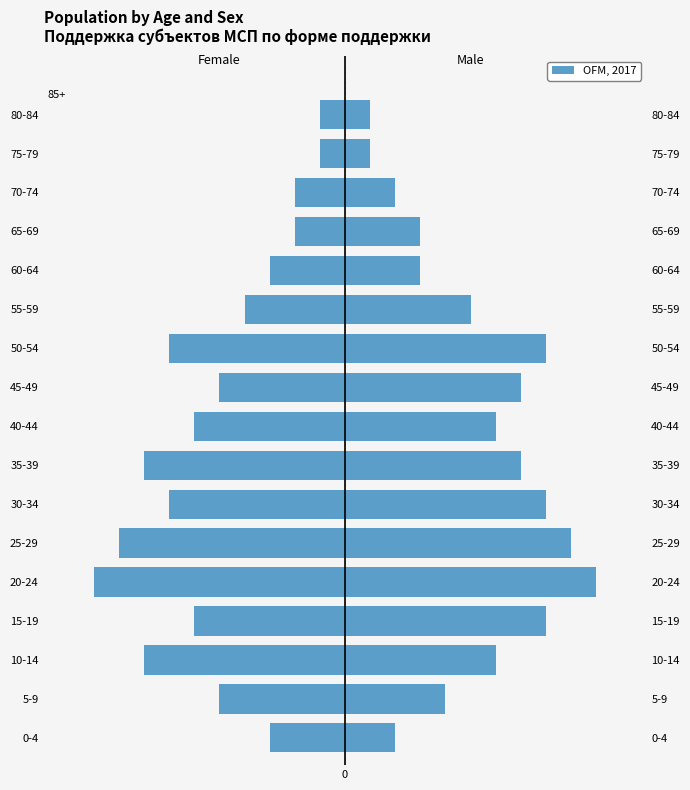

Reading left to right, transcribe all the data shown in this chart.

Female: -3	-5	-8	-6	-10	-9	-7	-8	-6	-5	-7	-4	-3	-2	-2	-1	-1
Male: 2	4	6	8	10	9	8	7	6	7	8	5	3	3	2	1	1